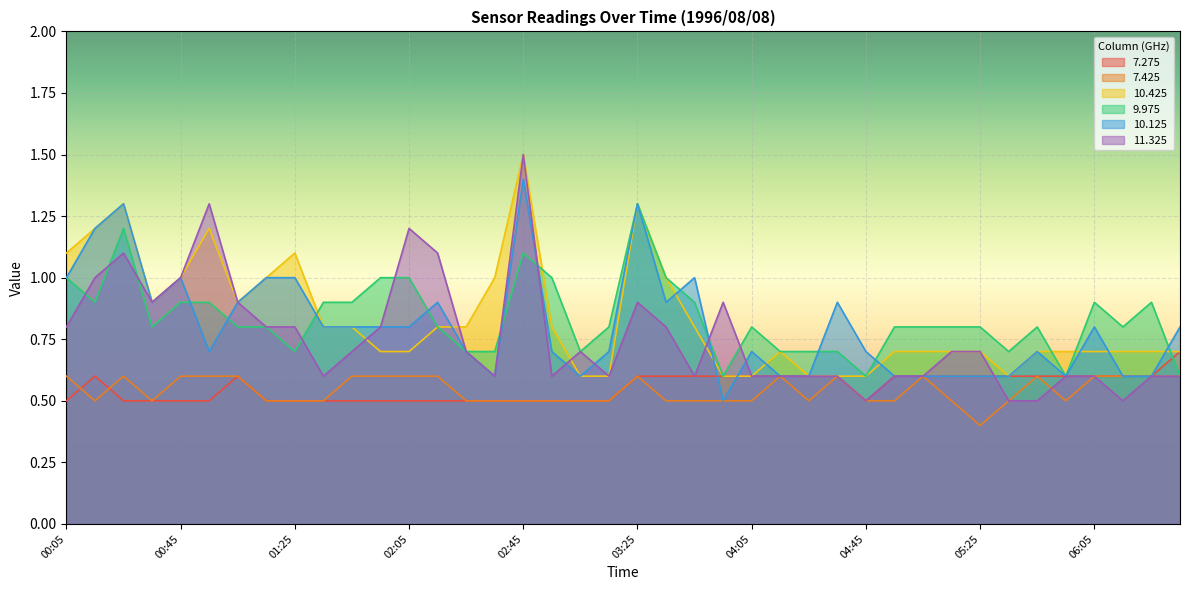

How many intersections are there between 10.425 and 11.325?

4